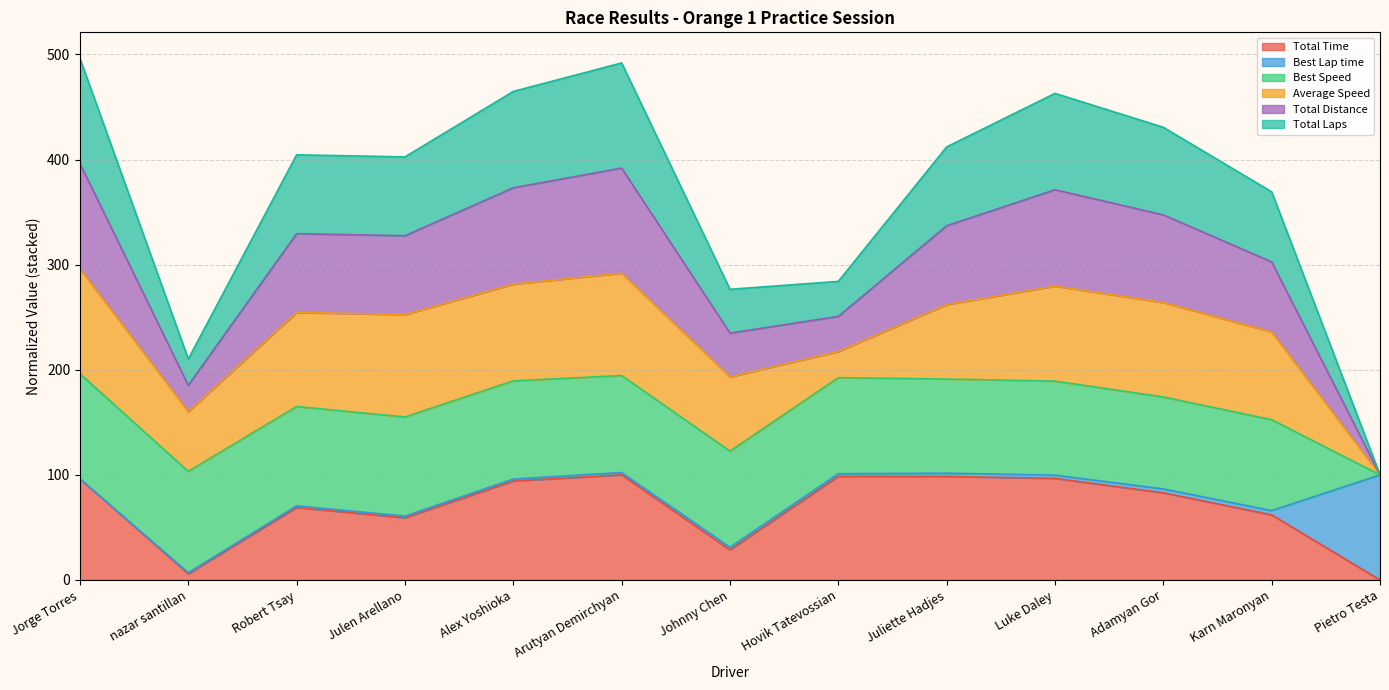

What is the sum of all Total Time values?

891.6